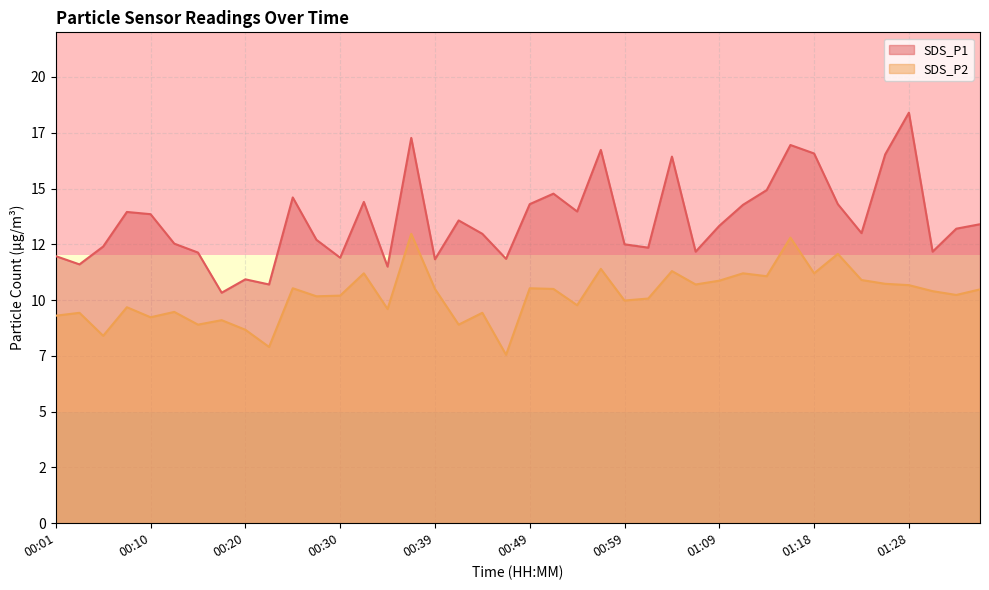

Is it true that SDS_P1 equals 16.7 at 00:35?

False